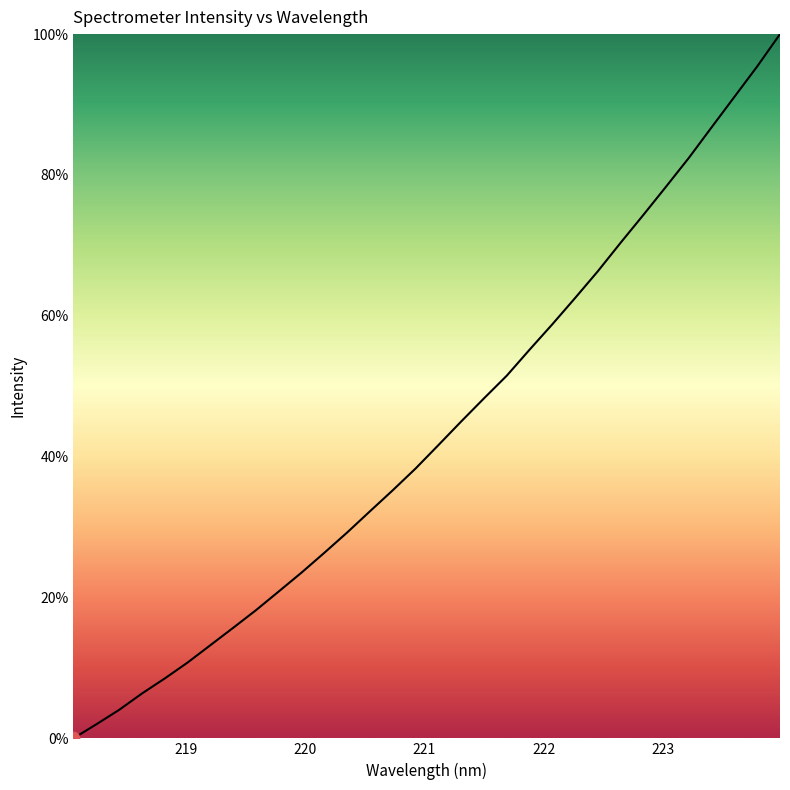

What is the greatest value displayed?

100.0